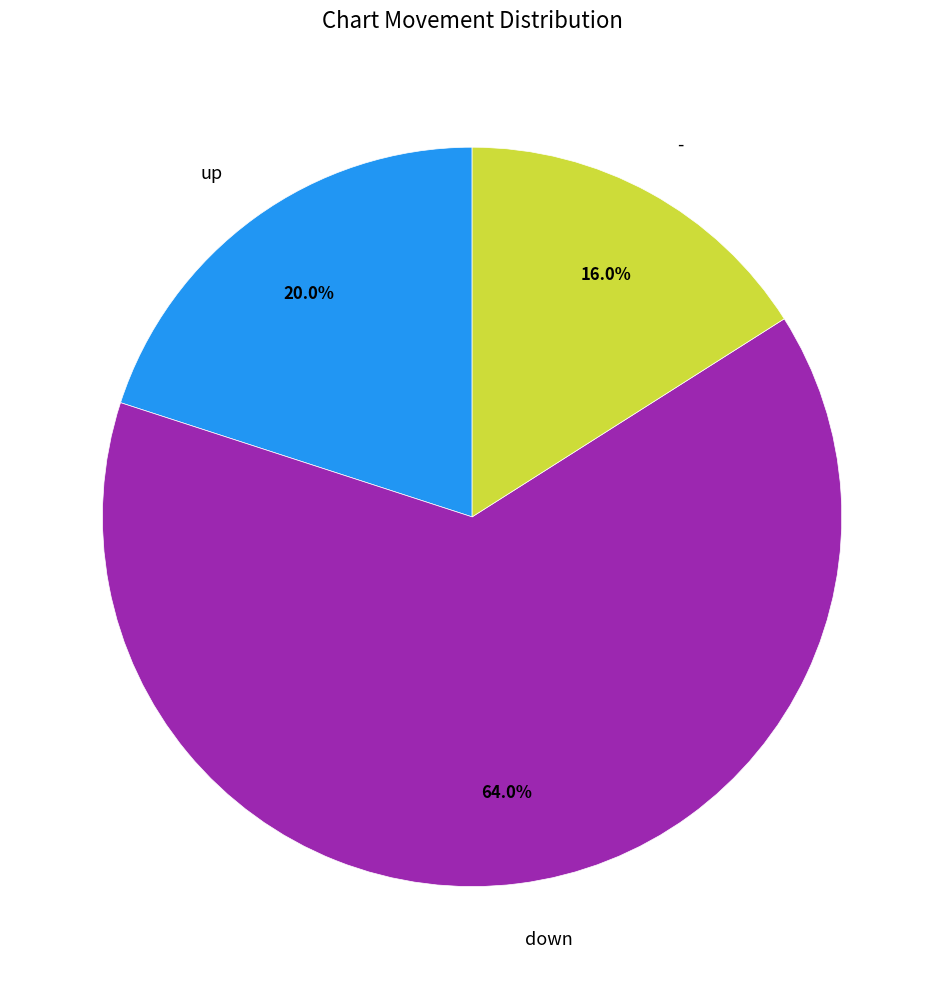

What is the majority slice?

down